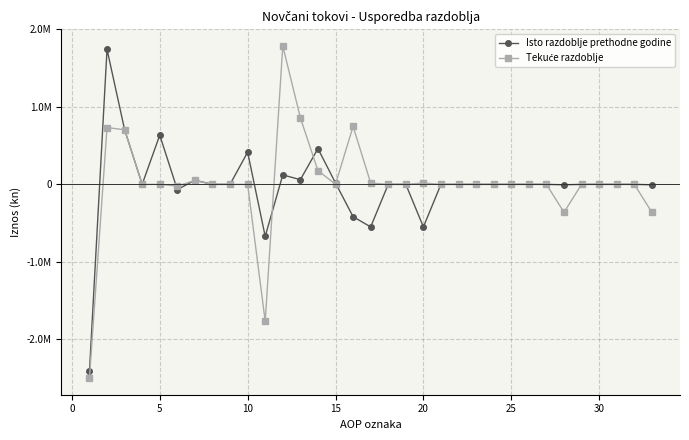

Does the chart have visible grid lines?

Yes